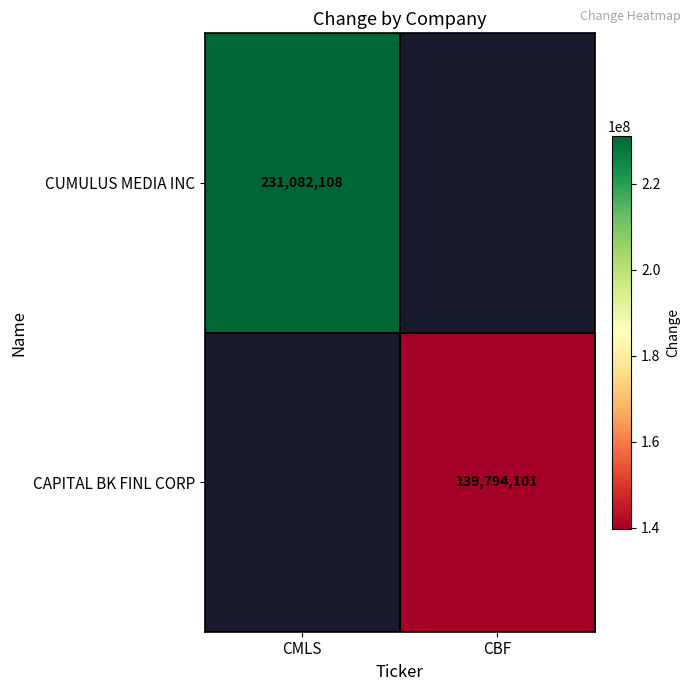

Count the number of data series in this chart.

2